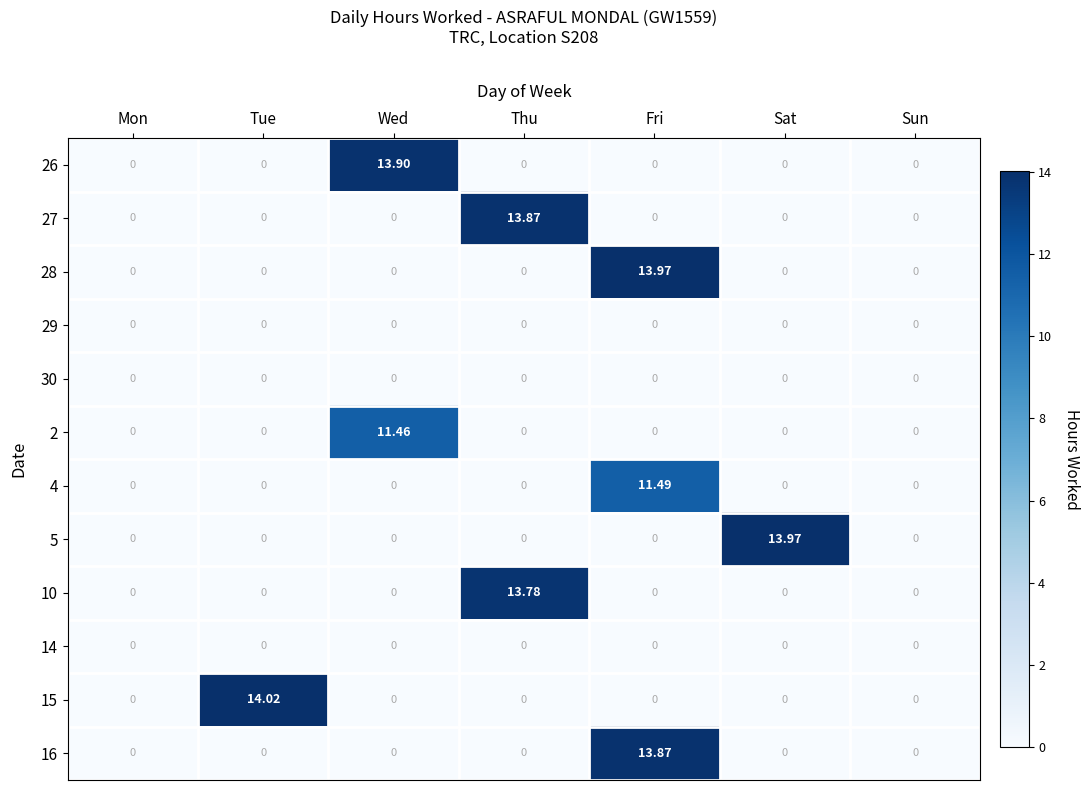

What is the spread (max minus min) of values at Tue?

14.0